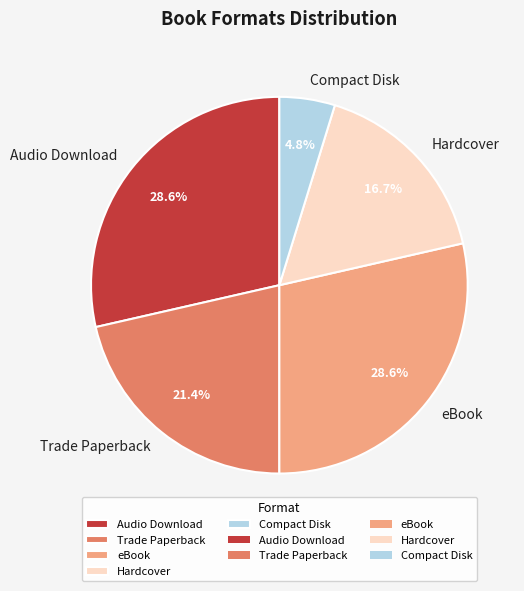

What is the smallest slice in the pie chart?

Compact Disk